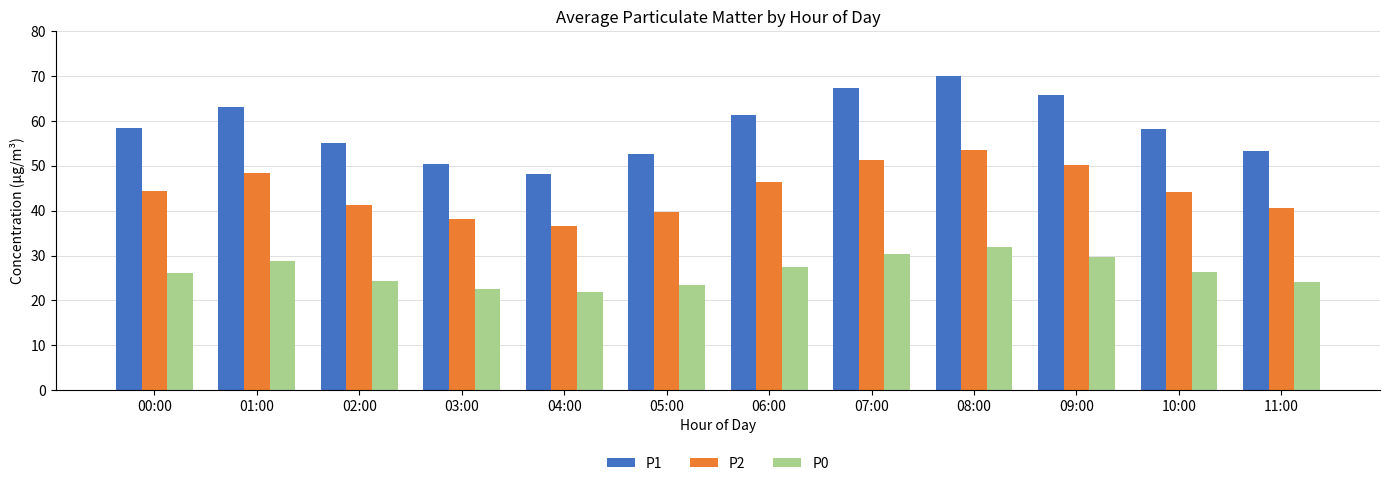

How many groups of bars are there?

12